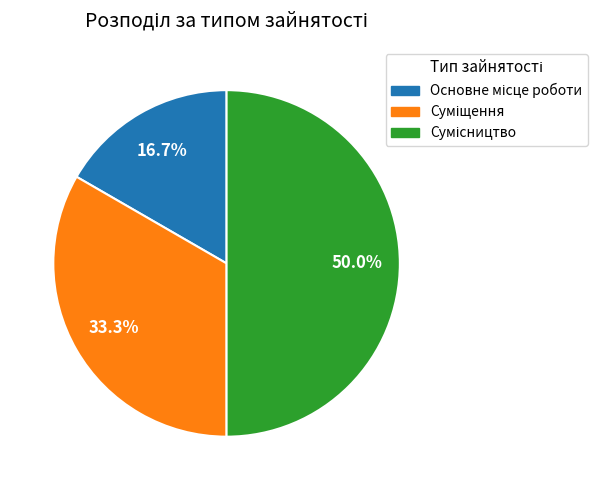

Count the number of slices in the pie.

3